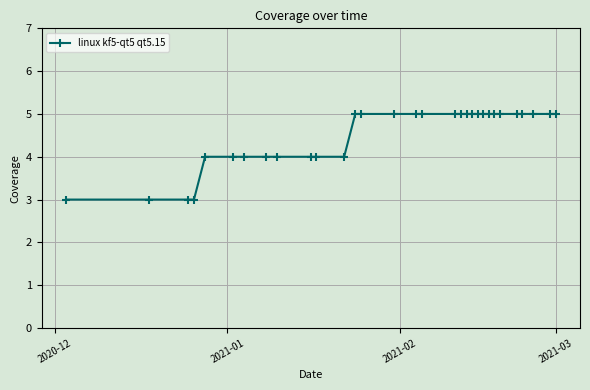

What is the maximum value shown in the chart?

5